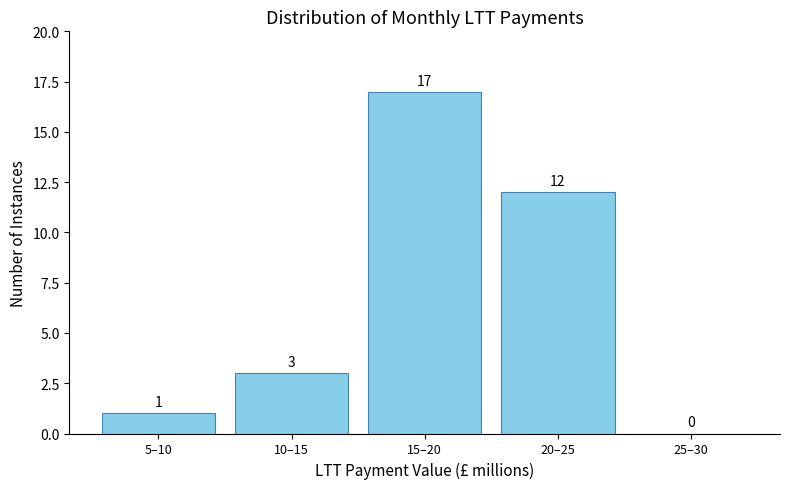

Reading left to right, extract all data points from this chart.

5–10=1	10–15=3	15–20=17	20–25=12	25–30=0